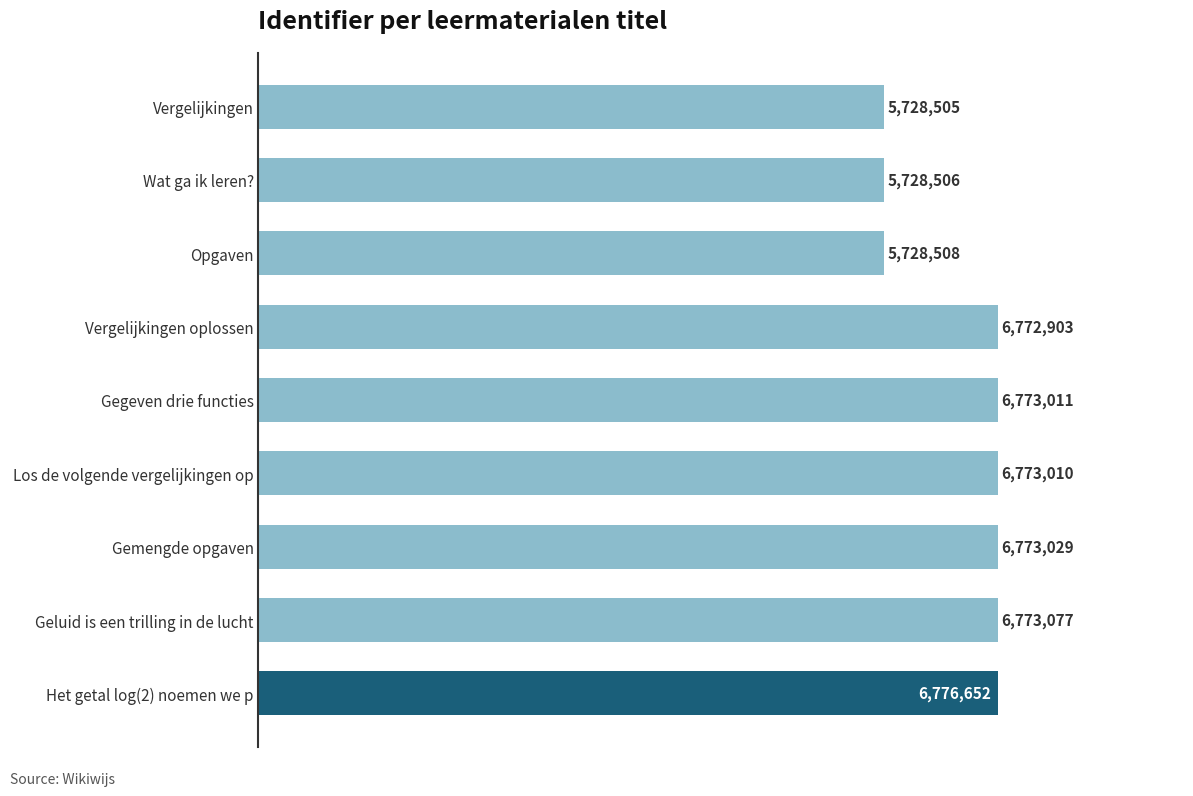

List the labels in order of value, largest first.

Het getal log(2) noemen we p, Geluid is een trilling in de lucht, Gemengde opgaven, Gegeven drie functies, Los de volgende vergelijkingen op, Vergelijkingen oplossen, Opgaven, Wat ga ik leren?, Vergelijkingen